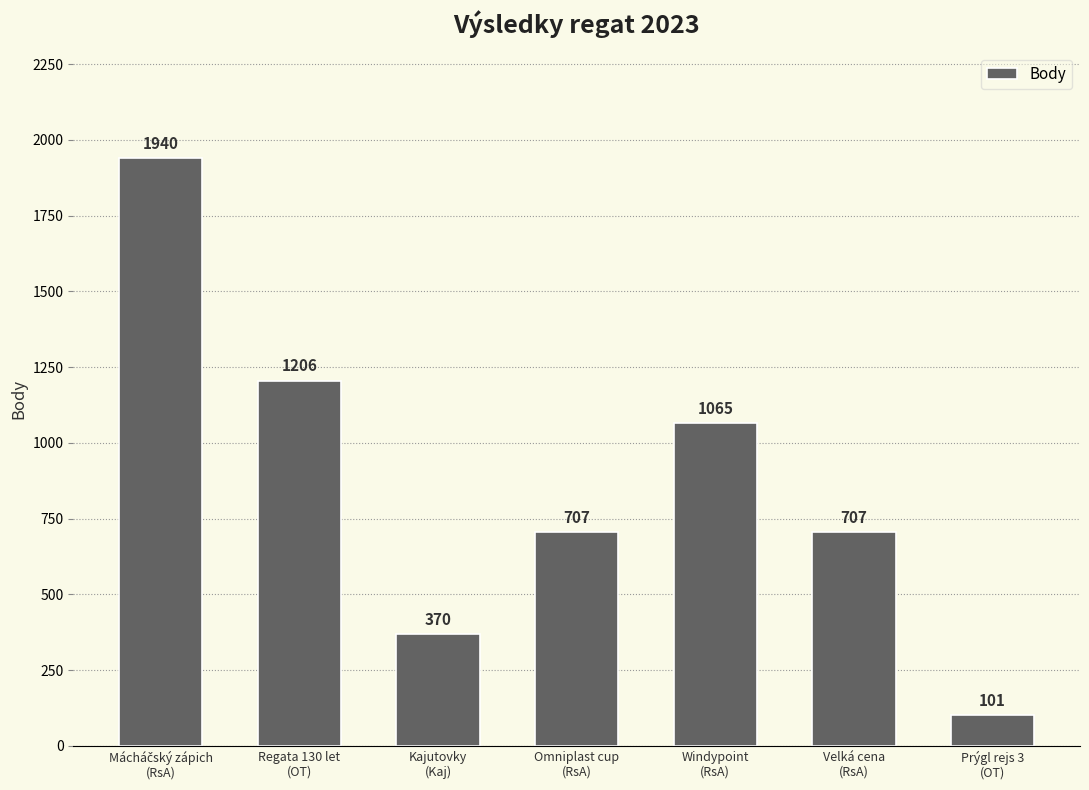

Reading left to right, what are all the values shown in this chart?

1940	1206	370	707	1065	707	101